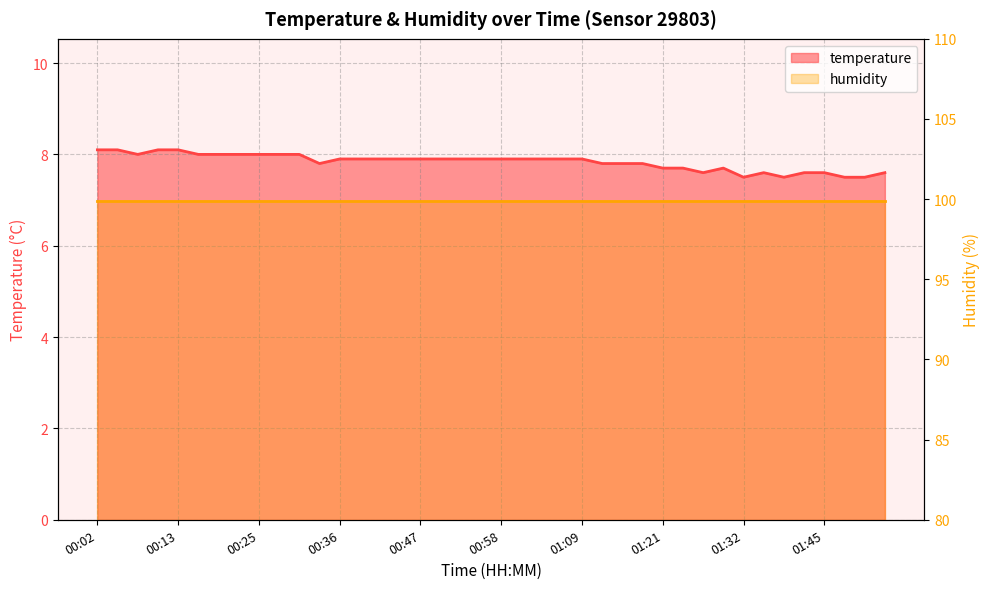

What is the label of the 3rd point from the left?

00:08